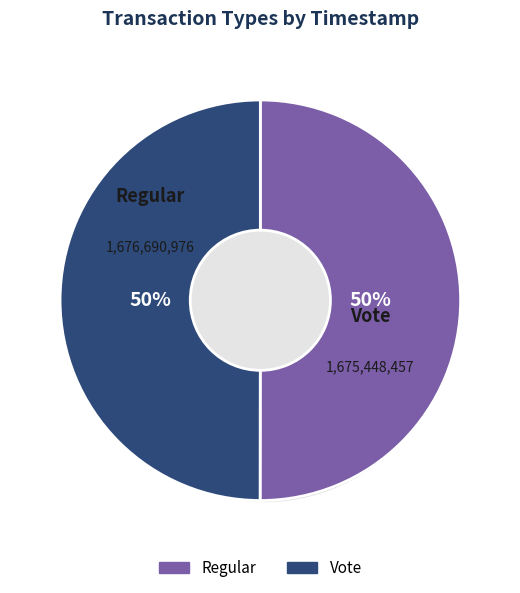

Rank the categories by value from lowest to highest.

Vote, Regular